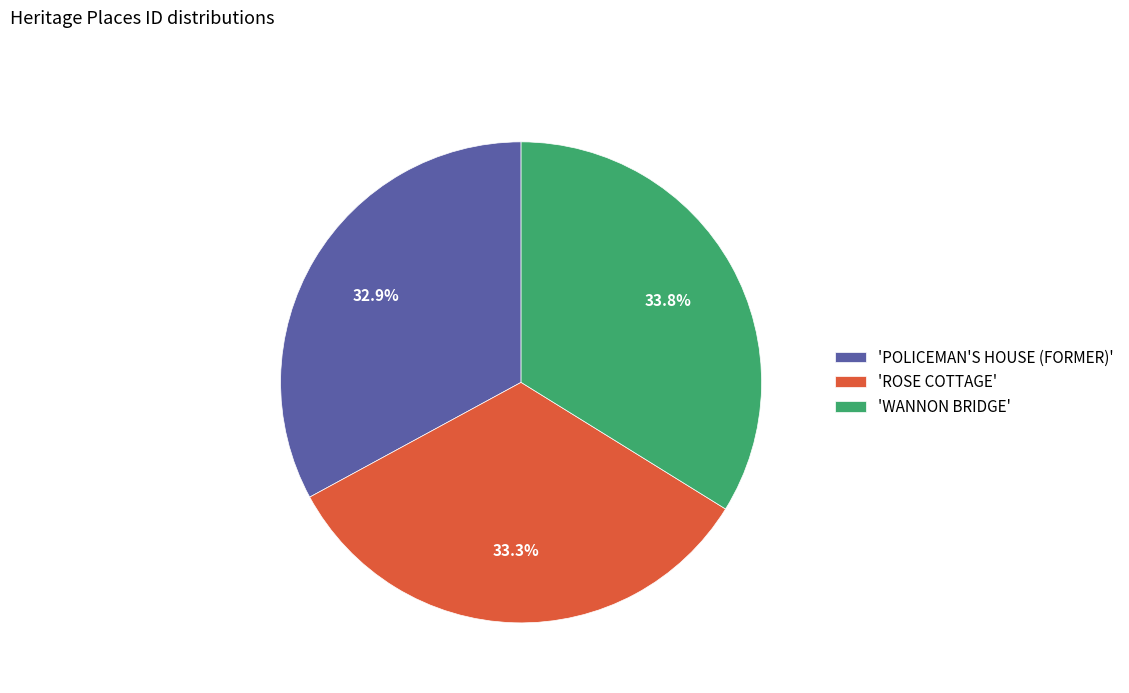

Is 'ROSE COTTAGE' the majority of the pie?

No